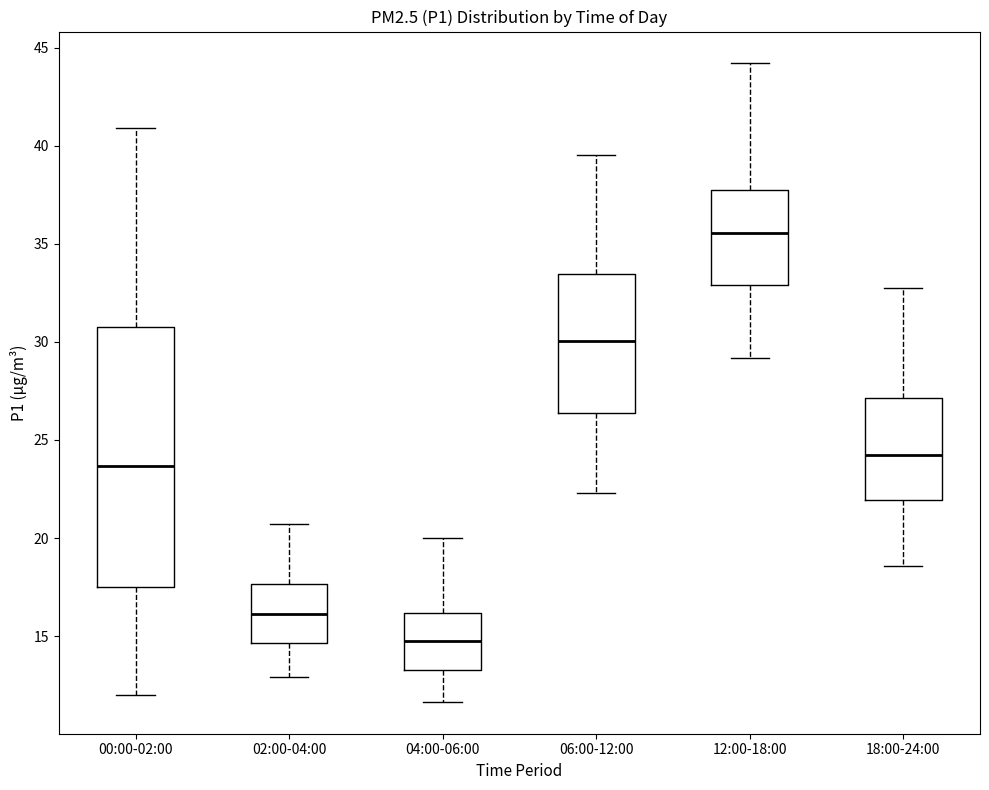

Reading left to right, read every box against the y-axis: the position of its median line, the range the box covers, and the ends of its whiskers. The values are not printed on the chart, so give them approximately, as read against the axis.

00:00-02:00: median 23.5, box 17.5 to 31.0, whiskers 12.0 to 41.0
02:00-04:00: median 16.0, box 14.5 to 17.5, whiskers 13.0 to 20.5
04:00-06:00: median 15.0, box 13.5 to 16.0, whiskers 11.5 to 20.0
06:00-12:00: median 30.0, box 26.5 to 33.5, whiskers 22.5 to 39.5
12:00-18:00: median 35.5, box 33.0 to 38.0, whiskers 29.0 to 44.0
18:00-24:00: median 24.5, box 22.0 to 27.0, whiskers 18.5 to 33.0